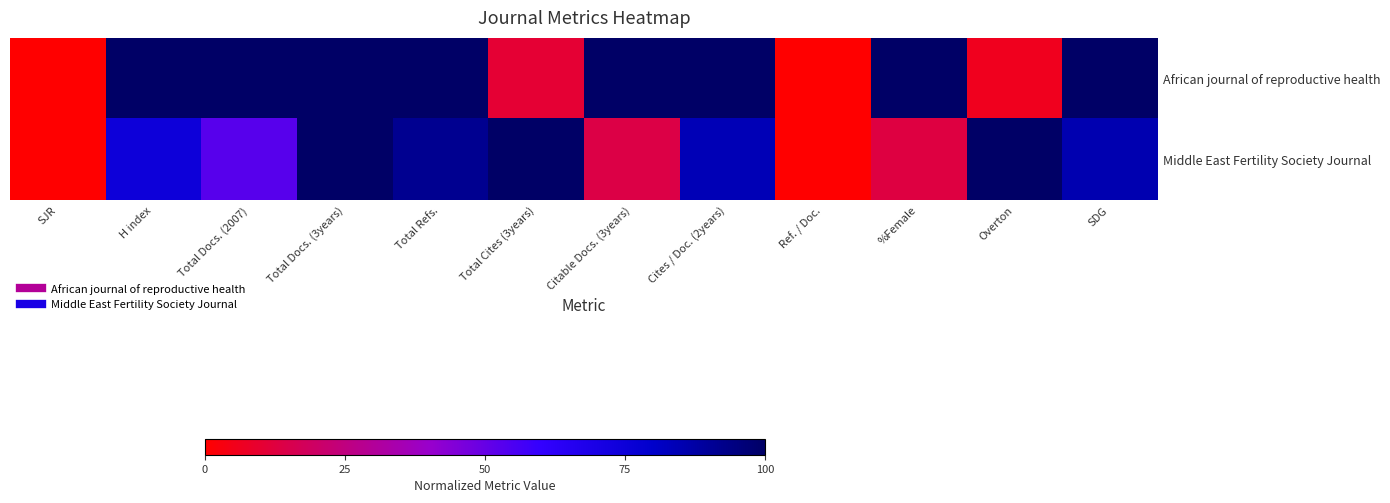

At H index, list the series in order from smallest to largest.

Middle East Fertility Society Journal, African journal of reproductive health